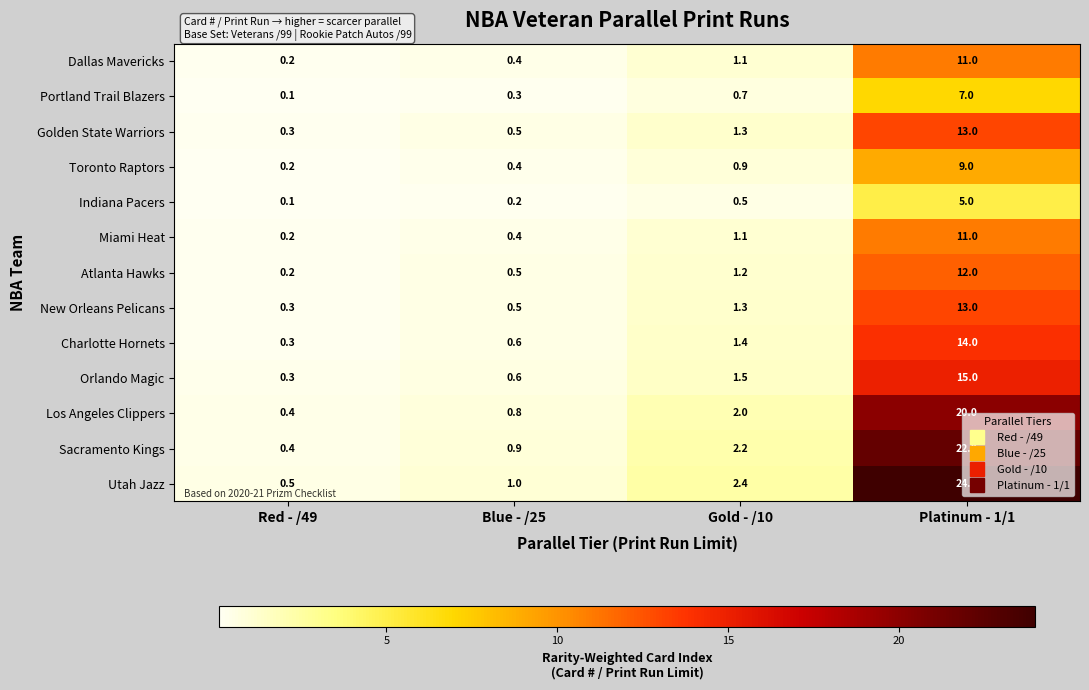

What is the difference between the maximum and second lowest values in the Orlando Magic series?

14.4